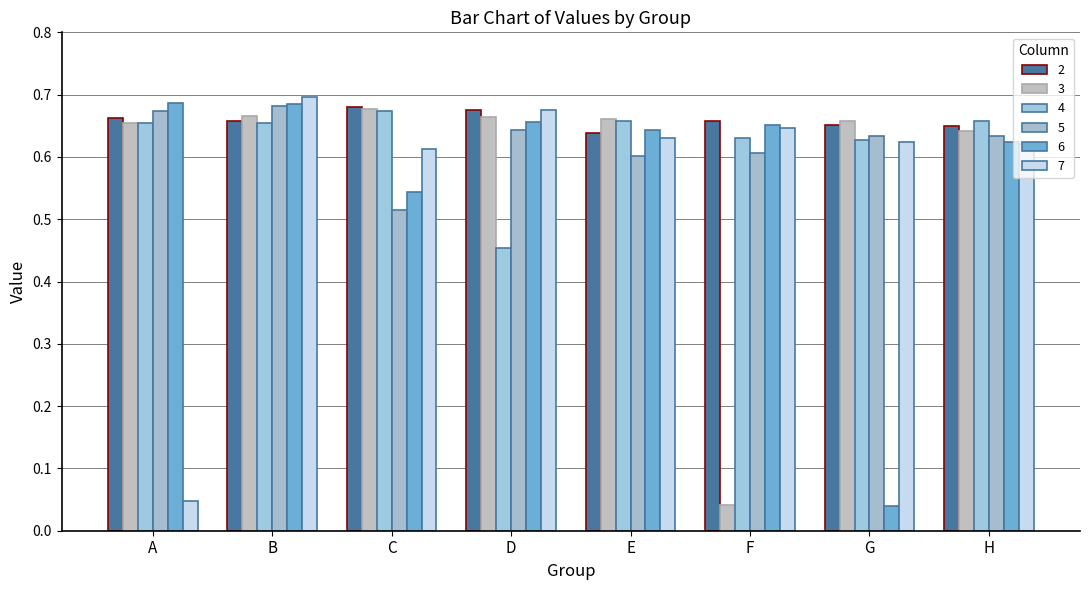

Reading left to right, extract all data points from this chart.

2: 0.7	0.7	0.7	0.7	0.6	0.7	0.7	0.7
3: 0.7	0.7	0.7	0.7	0.7	0.0	0.7	0.6
4: 0.7	0.7	0.7	0.5	0.7	0.6	0.6	0.7
5: 0.7	0.7	0.5	0.6	0.6	0.6	0.6	0.6
6: 0.7	0.7	0.5	0.7	0.6	0.7	0.0	0.6
7: 0.0	0.7	0.6	0.7	0.6	0.6	0.6	0.6